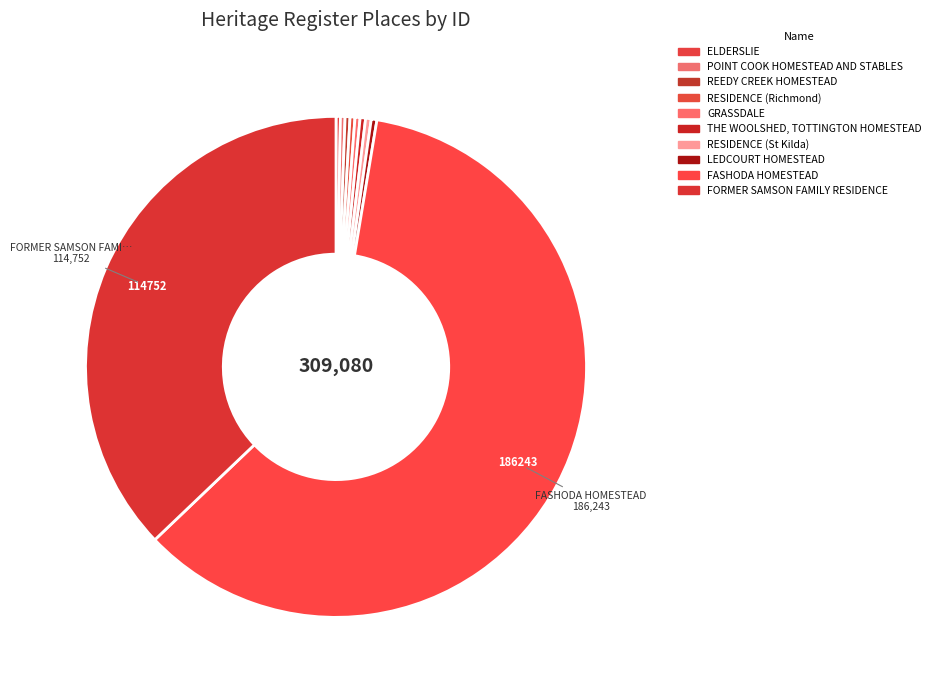

Is FORMER SAMSON FAMILY RESIDENCE the majority of the pie?

No